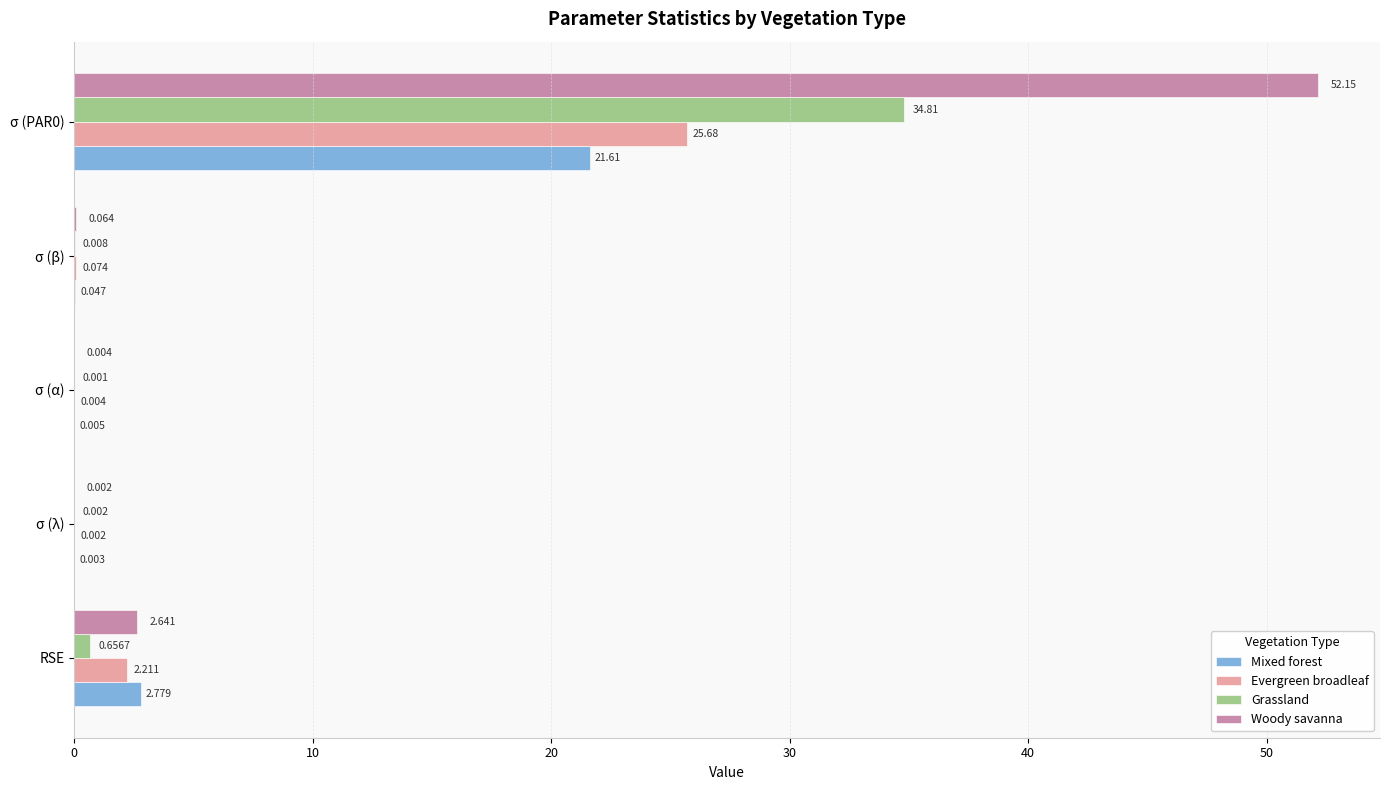

Between RSE and σ (PAR0), which series saw the biggest shift?

Woody savanna